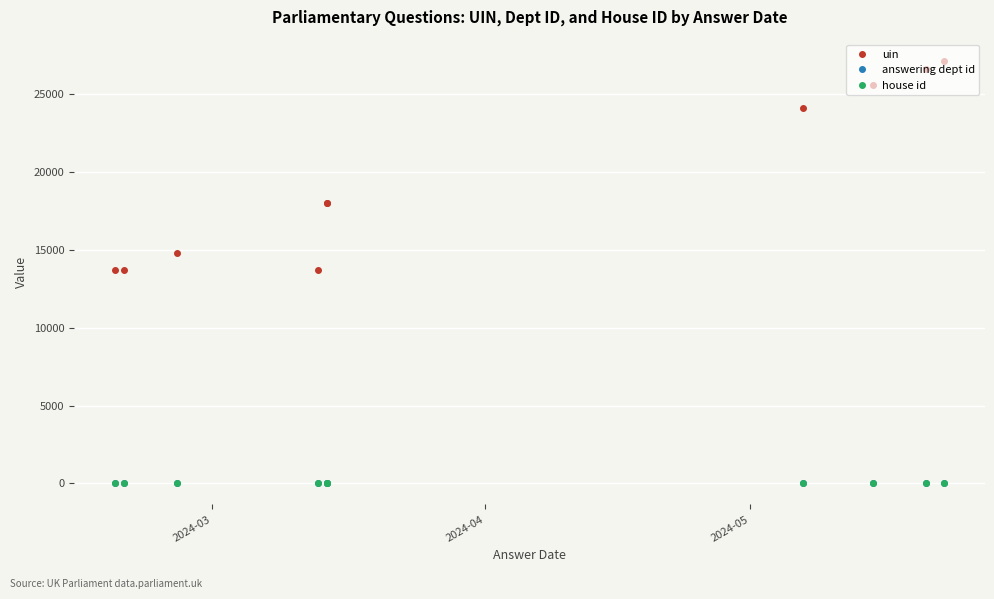

True or false: answering dept id has more than 1 interior local peaks.

False